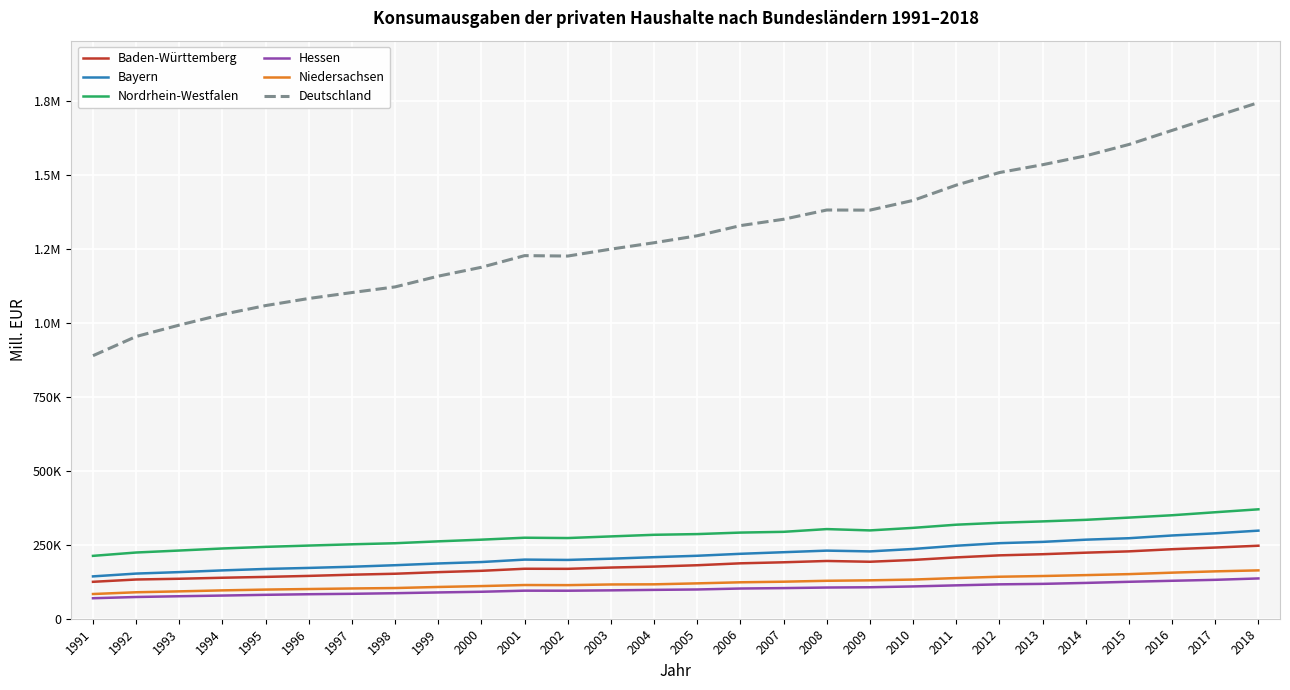

Reading left to right, list all the values displayed in this chart.

Baden-Württemberg: 1991=124732	1992=132520	1993=135053	1994=138459	1995=141331	1996=144700	1997=148753	1998=152005	1999=157442	2000=161899	2001=168846	2002=168585	2003=172932	2004=176140	2005=180726	2006=187208	2007=190688	2008=195140	2009=192487	2010=198622	2011=207230	2012=214108	2013=217956	2014=223177	2015=227590	2016=234900	2017=240461	2018=246640
Bayern: 1991=143056	1992=152546	1993=157521	1994=163301	1995=168195	1996=171672	1997=175667	1998=180810	1999=186700	2000=191544	2001=199743	2002=198655	2003=202847	2004=207990	2005=212707	2006=219341	2007=224754	2008=230067	2009=227482	2010=235681	2011=246566	2012=255260	2013=259624	2014=267070	2015=272007	2016=281238	2017=288546	2018=297613
Nordrhein-Westfalen: 1991=212404	1992=223709	1993=230384	1994=237336	1995=242796	1996=247173	1997=251444	1998=255088	1999=261456	2000=267139	2001=273674	2002=272594	2003=278116	2004=283561	2005=285967	2006=291034	2007=293582	2008=302839	2009=298391	2010=306971	2011=317671	2012=324241	2013=328832	2014=334144	2015=341671	2016=349609	2017=359762	2018=369666
Hessen: 1991=69250	1992=73415	1993=75983	1994=78285	1995=80762	1996=82779	1997=84203	1998=86255	1999=88838	2000=91108	2001=94797	2002=94631	2003=95873	2004=97495	2005=98837	2006=102058	2007=103484	2008=105389	2009=106324	2010=109107	2011=112755	2012=116162	2013=117783	2014=121008	2015=124775	2016=128207	2017=131448	2018=136115
Niedersachsen: 1991=83482	1992=89406	1993=92456	1994=95796	1995=98480	1996=100362	1997=102230	1998=103688	1999=107310	2000=110307	2001=113867	2002=113510	2003=115731	2004=116227	2005=119489	2006=123092	2007=125112	2008=128177	2009=129725	2010=132327	2011=137414	2012=141886	2013=144289	2014=147362	2015=150703	2016=155667	2017=160055	2018=163358
Deutschland: 1991=888655	1992=953499	1993=992046	1994=1028060	1995=1057993	1996=1081943	1997=1102004	1998=1121076	1999=1157371	2000=1187402	2001=1226704	2002=1225271	2003=1248729	2004=1270247	2005=1293777	2006=1328142	2007=1349605	2008=1380826	2009=1380388	2010=1413207	2011=1464938	2012=1507366	2013=1533784	2014=1563899	2015=1602250	2016=1649797	2017=1696964	2018=1743685